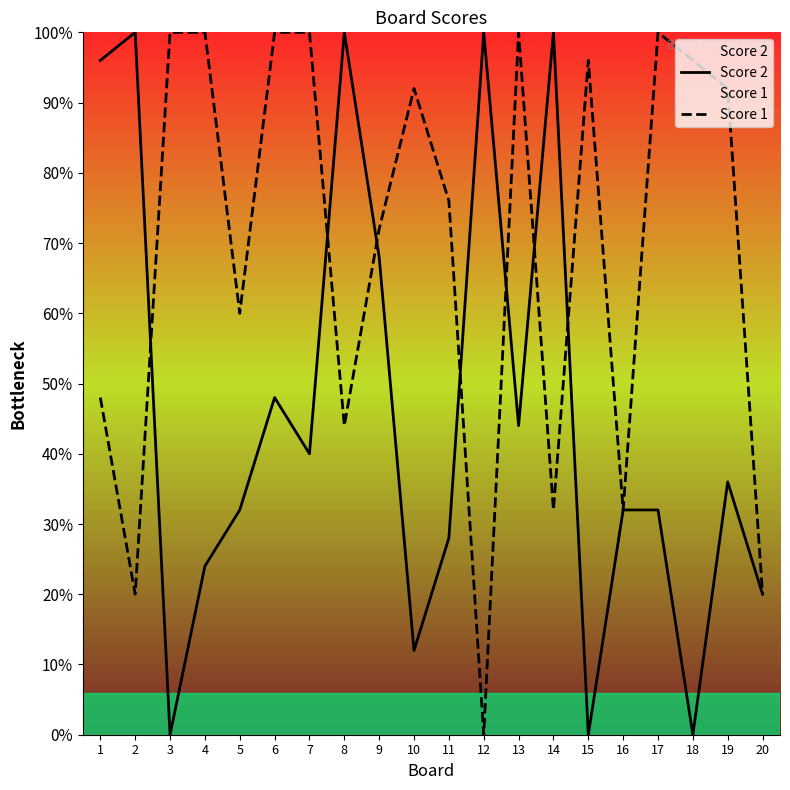

The Score 2 series shows 8 at 15. True or false?

False